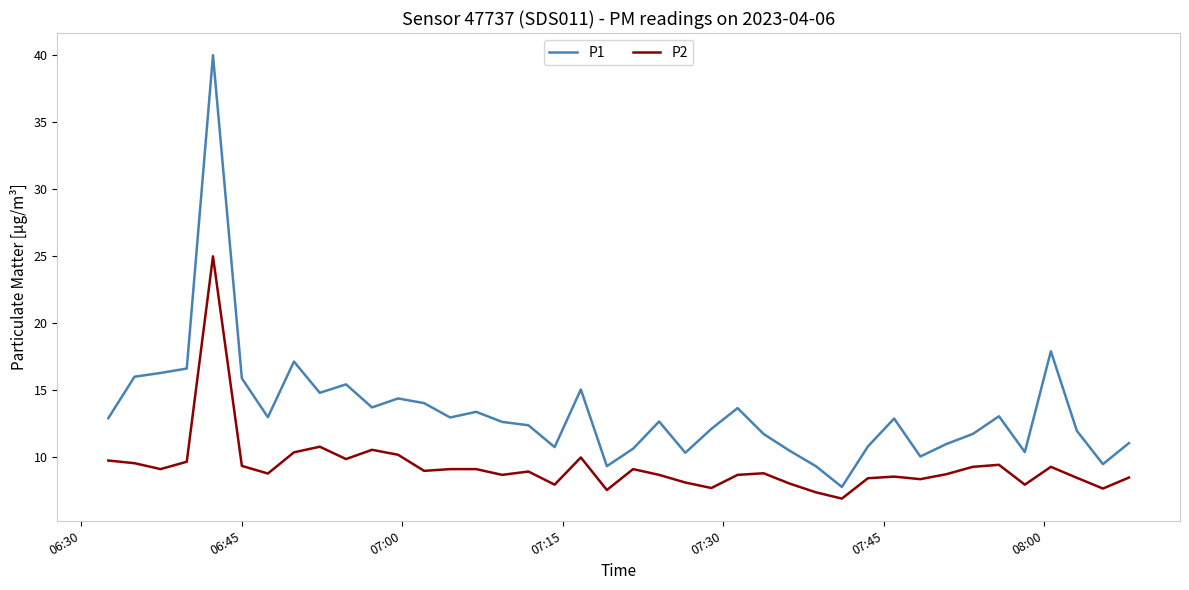

Which series has the largest total across all categories?

P1